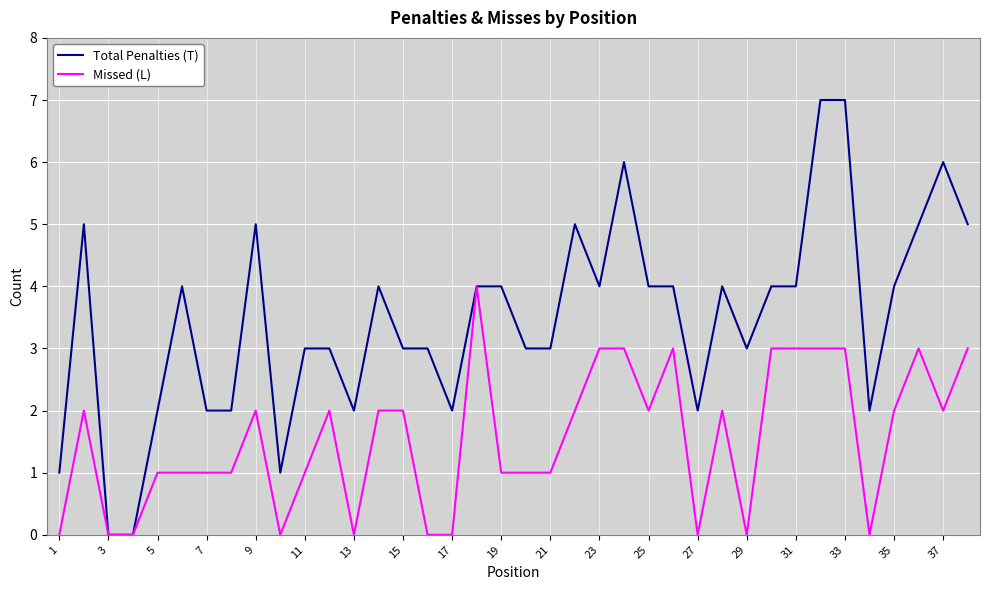

Reading left to right, list all the values displayed in this chart.

Total Penalties (T): 1	5	0	0	2	4	2	2	5	1	3	3	2	4	3	3	2	4	4	3	3	5	4	6	4	4	2	4	3	4	4	7	7	2	4	5	6	5
Missed (L): 0	2	0	0	1	1	1	1	2	0	1	2	0	2	2	0	0	4	1	1	1	2	3	3	2	3	0	2	0	3	3	3	3	0	2	3	2	3